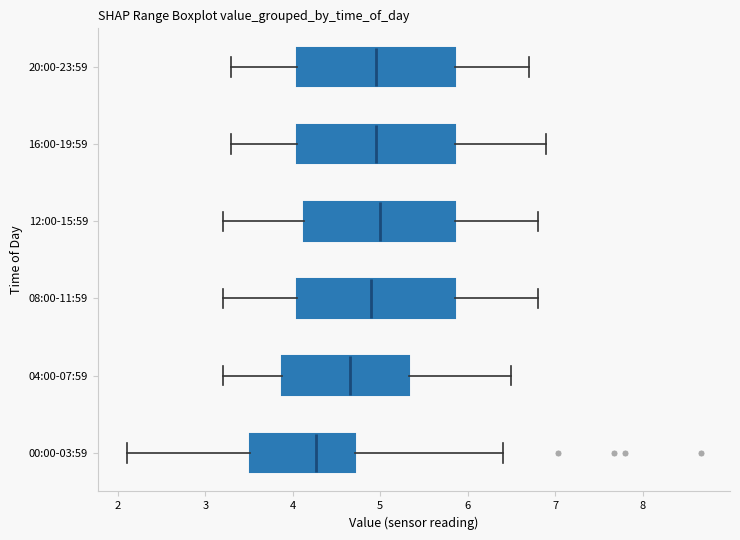

Reading bottom to top, transcribe this box plot: for each box, give where its median line is, the range the box spans, and where its two whiskers end, as read against the x-axis. The values are not printed on the chart, so give them approximately, as read against the axis.

00:00-03:59: median 4.3, box 3.5 to 4.7, whiskers 2.1 to 6.4
04:00-07:59: median 4.7, box 3.9 to 5.3, whiskers 3.2 to 6.5
08:00-11:59: median 4.9, box 4.1 to 5.9, whiskers 3.2 to 6.8
12:00-15:59: median 5.0, box 4.1 to 5.9, whiskers 3.2 to 6.8
16:00-19:59: median 5.0, box 4.1 to 5.9, whiskers 3.3 to 6.9
20:00-23:59: median 5.0, box 4.1 to 5.9, whiskers 3.3 to 6.7